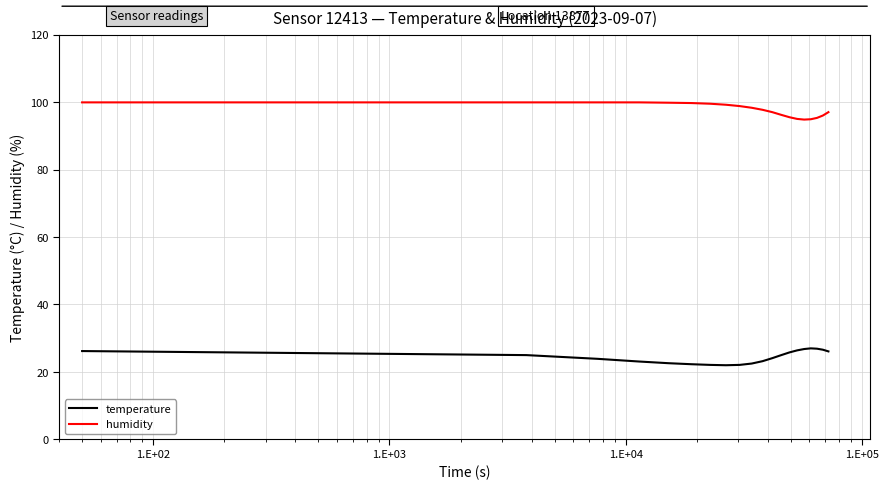

Rank the series by their average value, from lowest to highest.

temperature, humidity